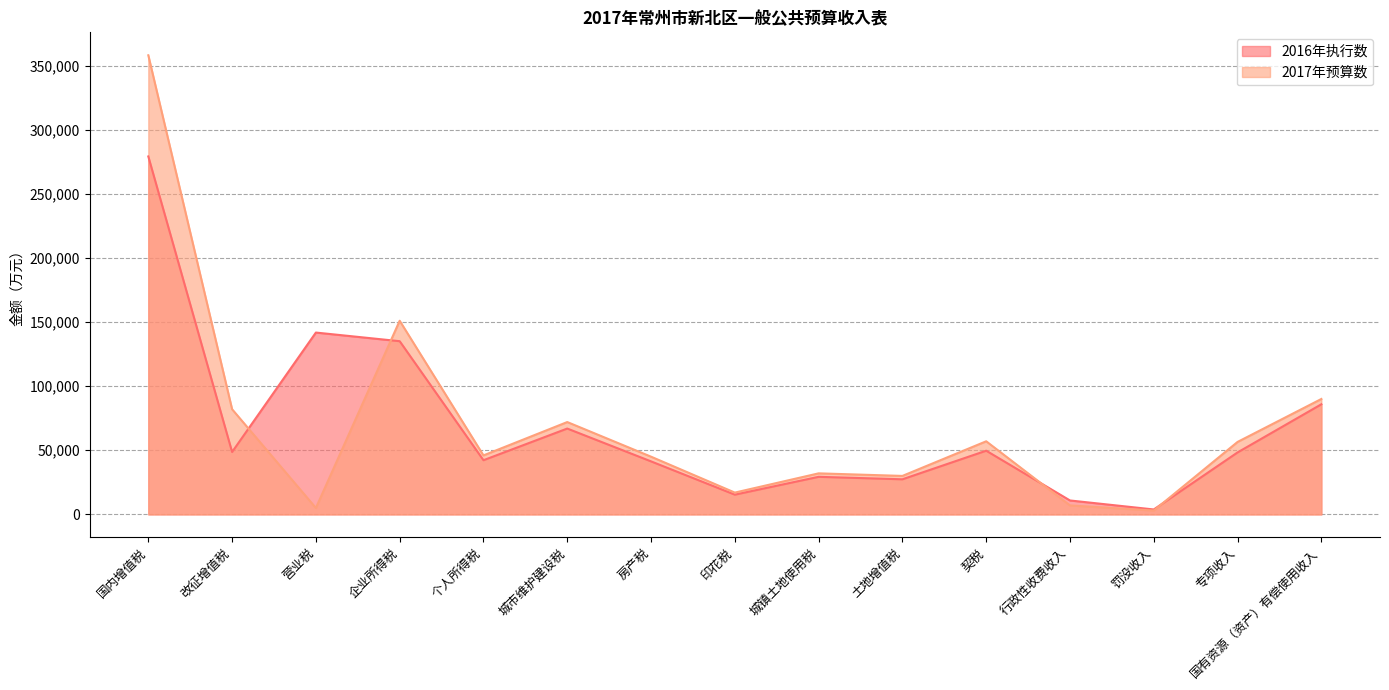

Reading left to right, transcribe all the data shown in this chart.

2016年执行数: 279112	48660	141787	135055	42240	66936	41334	15379	29291	27362	49661	10852	3836	48310	85852
2017年预算数: 358000	82000	5000	151000	46000	72000	45000	17000	32000	30000	57000	7000	3000	56500	90000